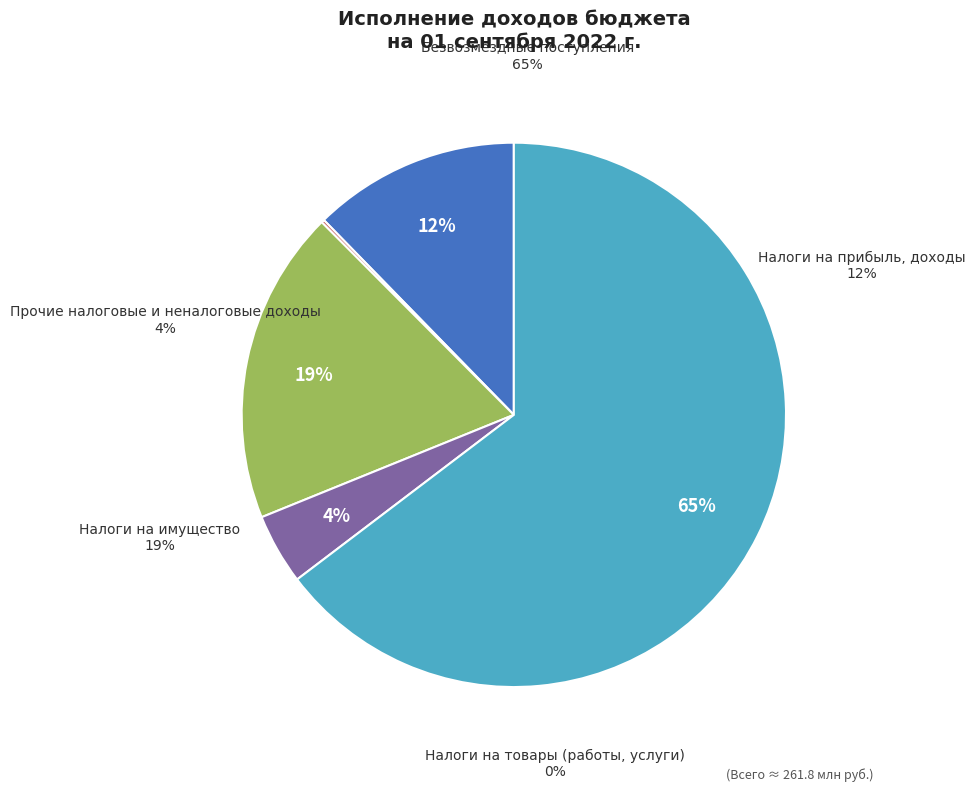

Rank the categories by value from lowest to highest.

Налоги на товары (работы, услуги), Прочие налоговые и неналоговые доходы, Налоги на прибыль, доходы, Налоги на имущество, Безвозмездные поступления